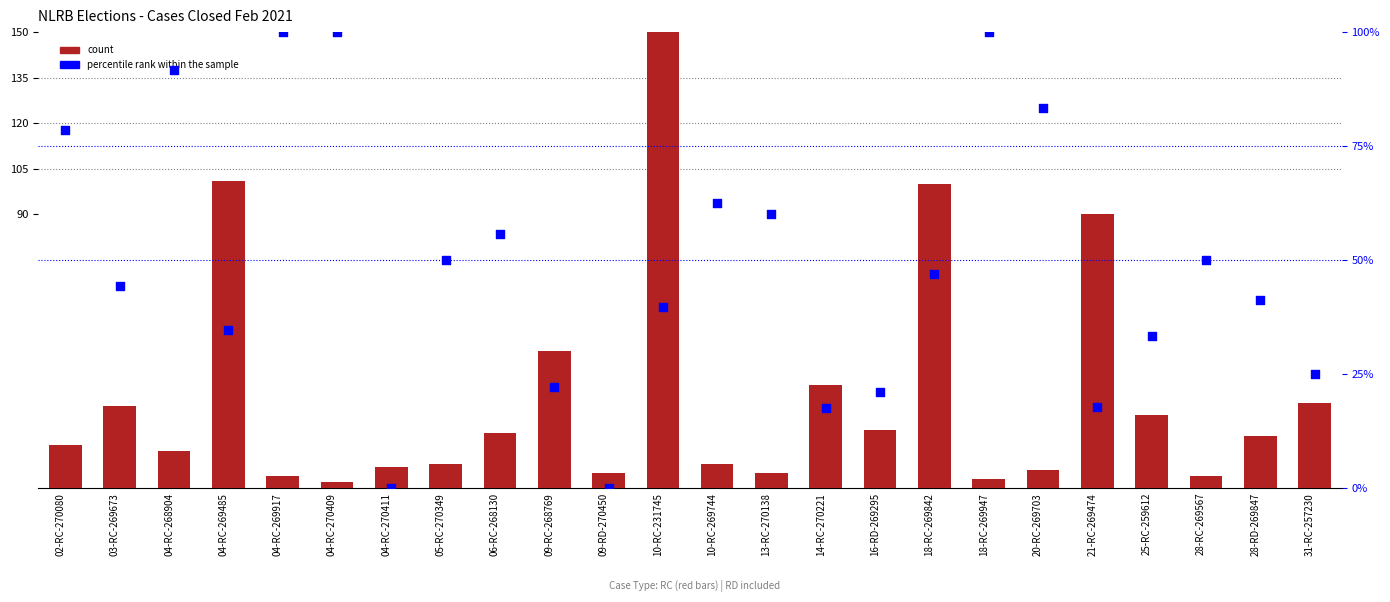

What are all the series names shown in the legend?

count, percentile rank within the sample